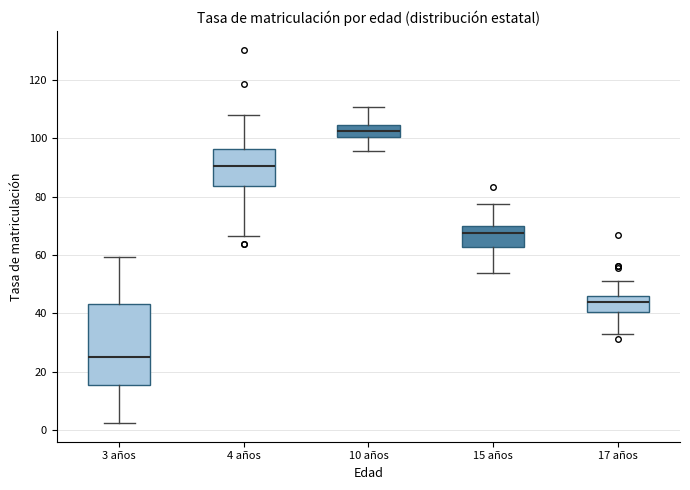

Which box has the lowest median line?

3 años